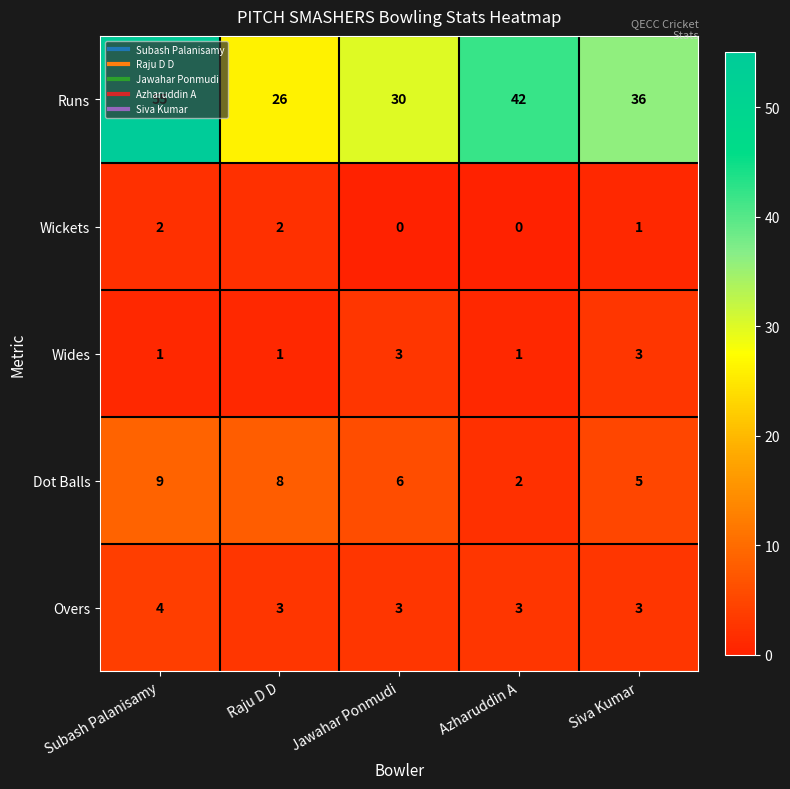

What is the greatest value displayed?

55